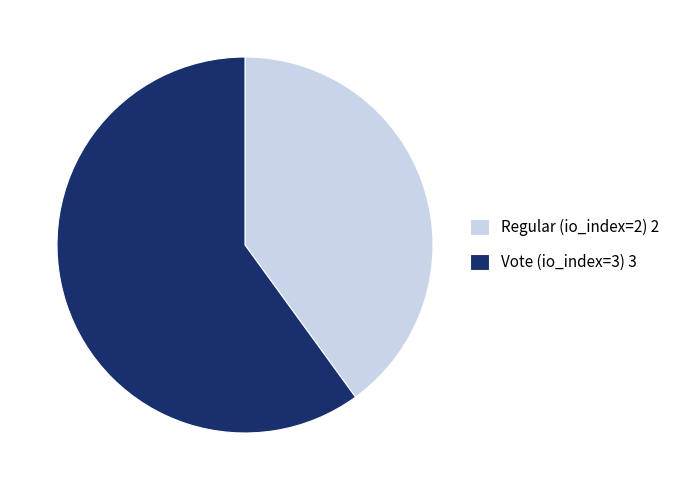

Is it true that Vote (io_index=3) 3 is 60% of the pie?

True